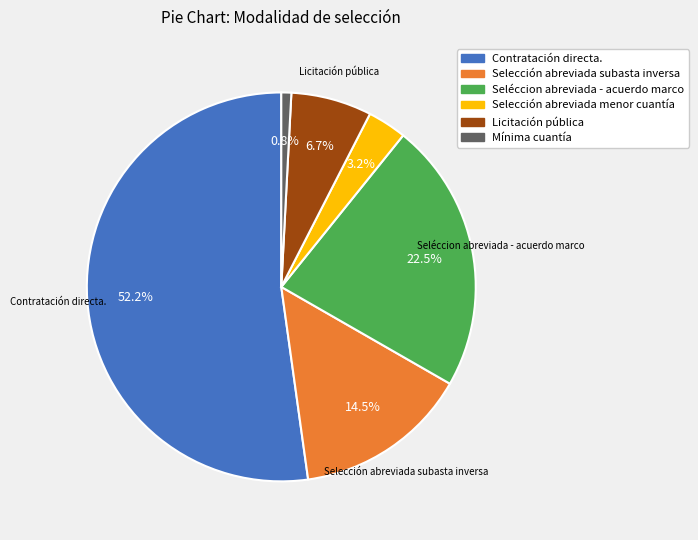

What percentage is the Selección abreviada menor cuantía slice, to the nearest percent?

3%